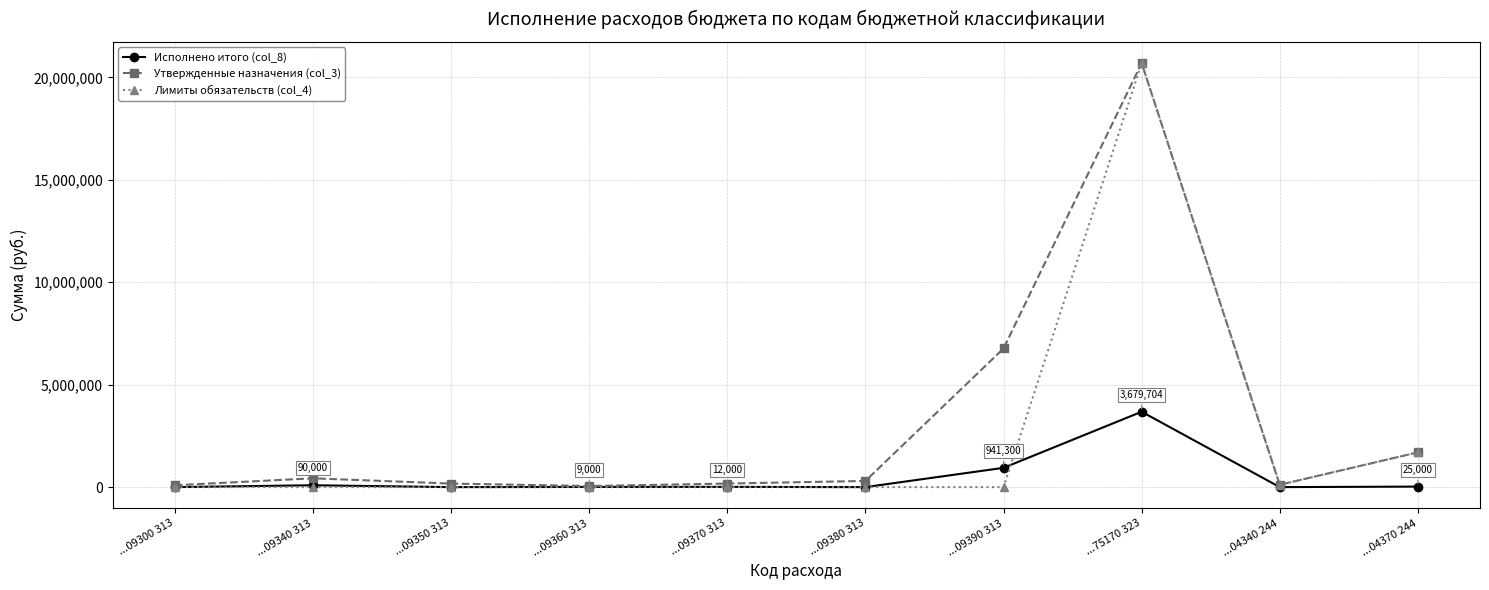

In Утвержденные назначения (col_3), how many points are higher than both neighbors (excluding endpoints)?

2